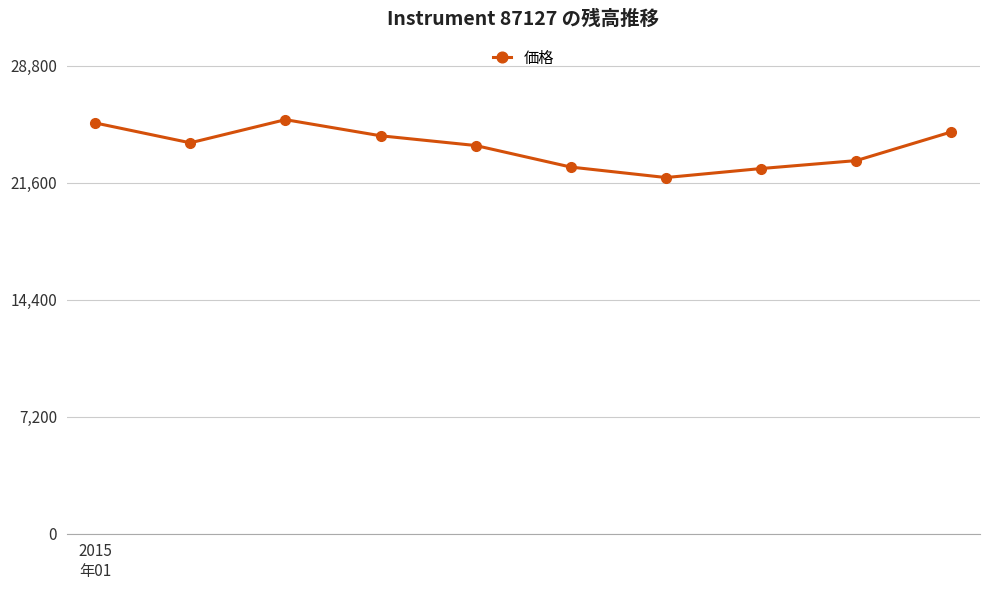

What is the difference between the maximum and minimum values?

3561.5